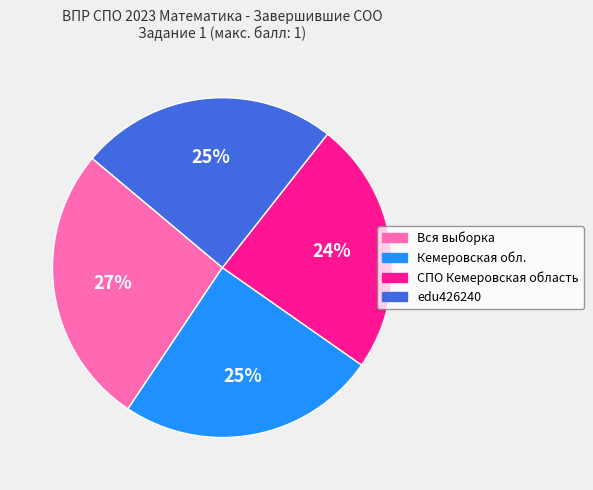

What is the ratio of the value at СПО Кемеровская область to the value at Кемеровская обл.?

1.0